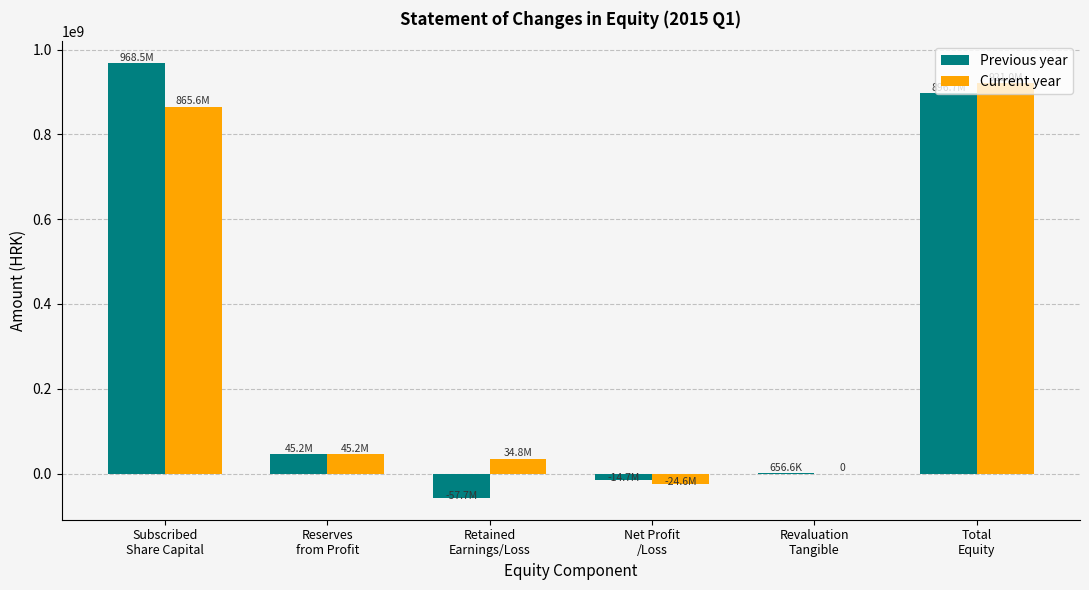

What is the greatest value displayed?

968451200